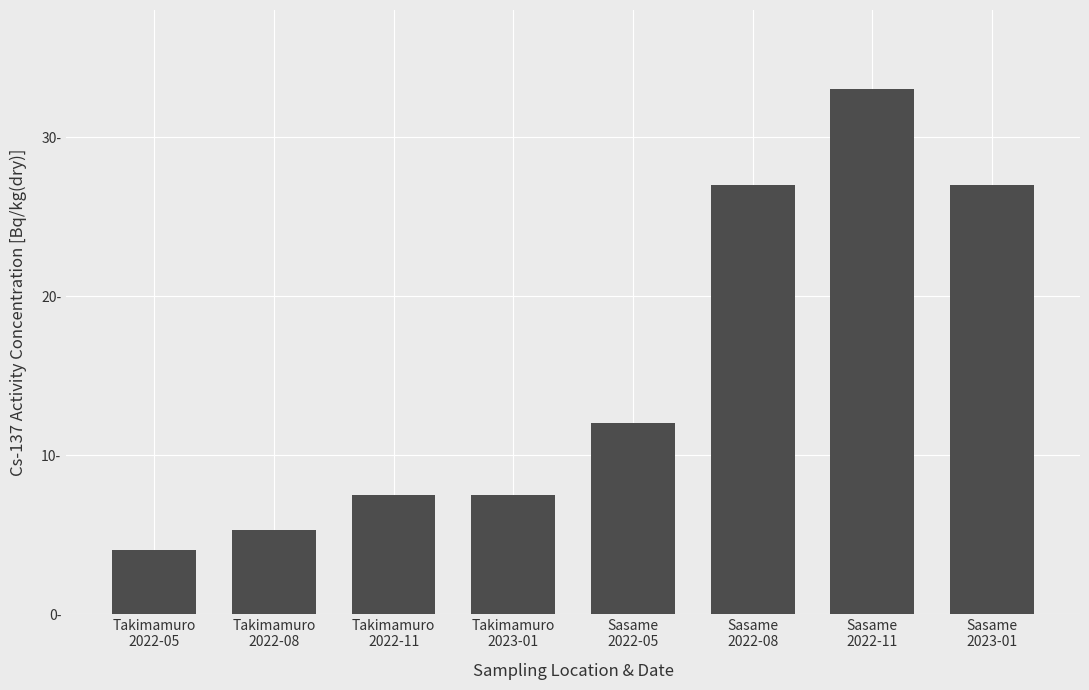

Does the chart contain any negative values?

No